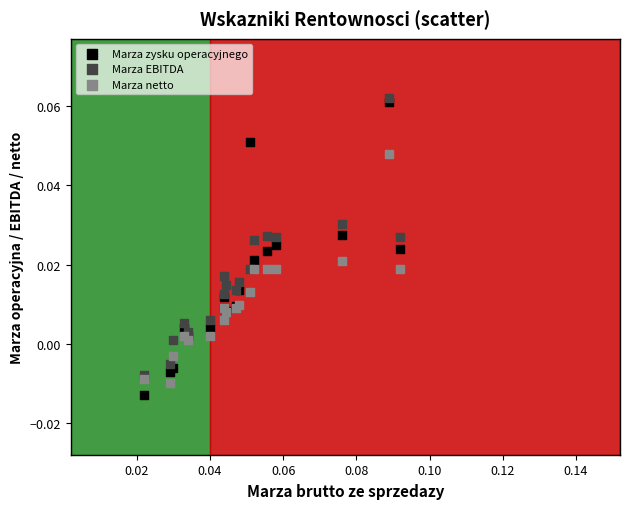

Which series contains the highest Y value?

Marza EBITDA